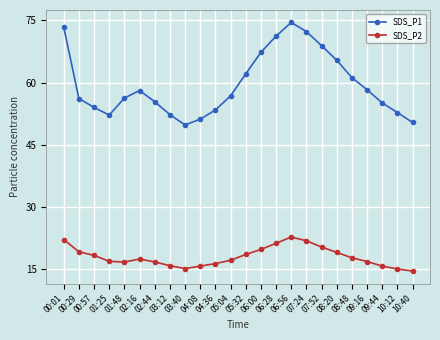

The SDS_P1 series shows 55.1 at 09:44. True or false?

True